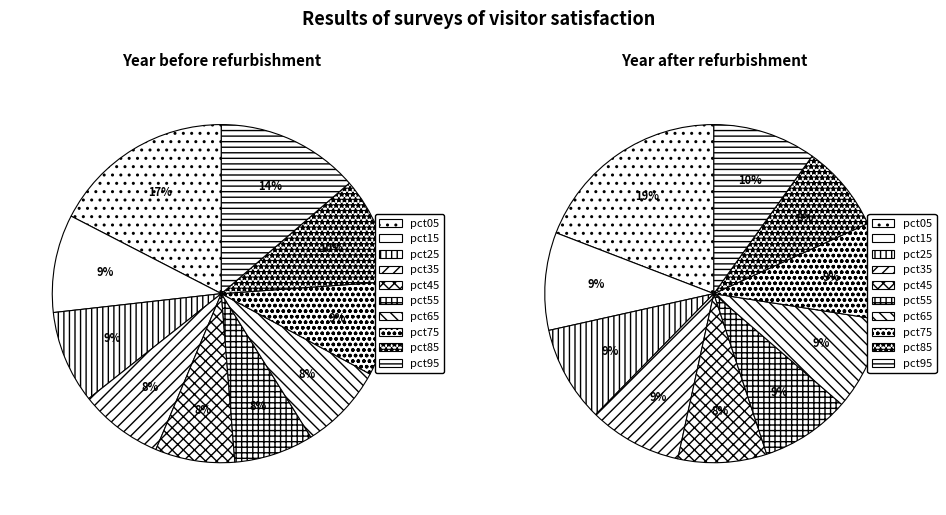

To the nearest percent, what is the average slice percentage?

10%